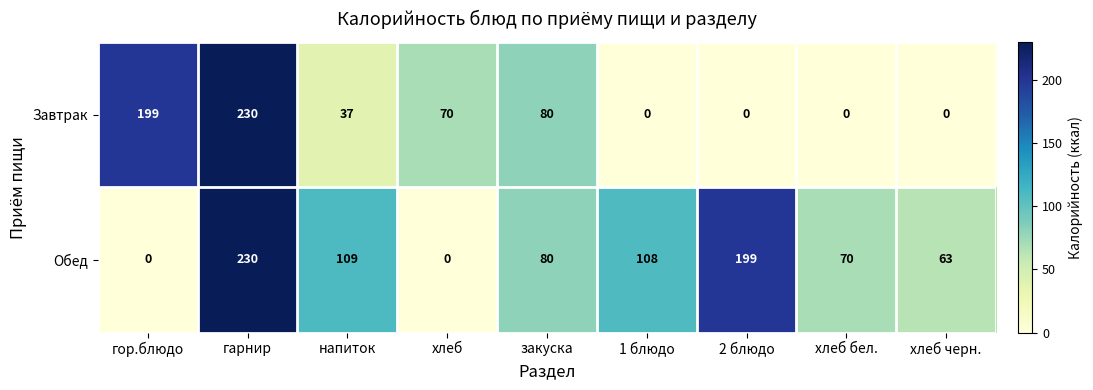

What is the total value across all series at гарнир?

460